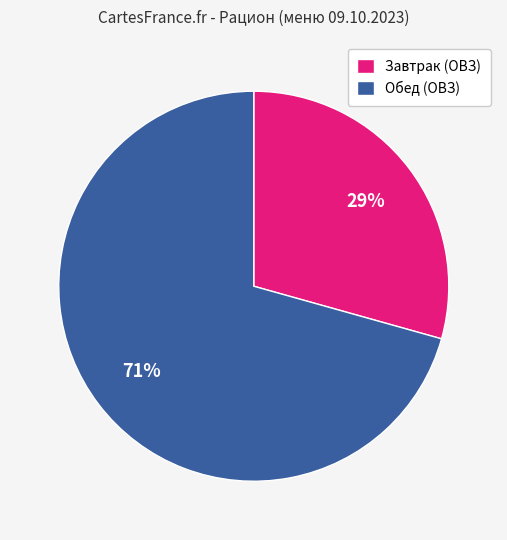

Between Завтрак (ОВЗ) and Обед (ОВЗ), which is larger?

Обед (ОВЗ)